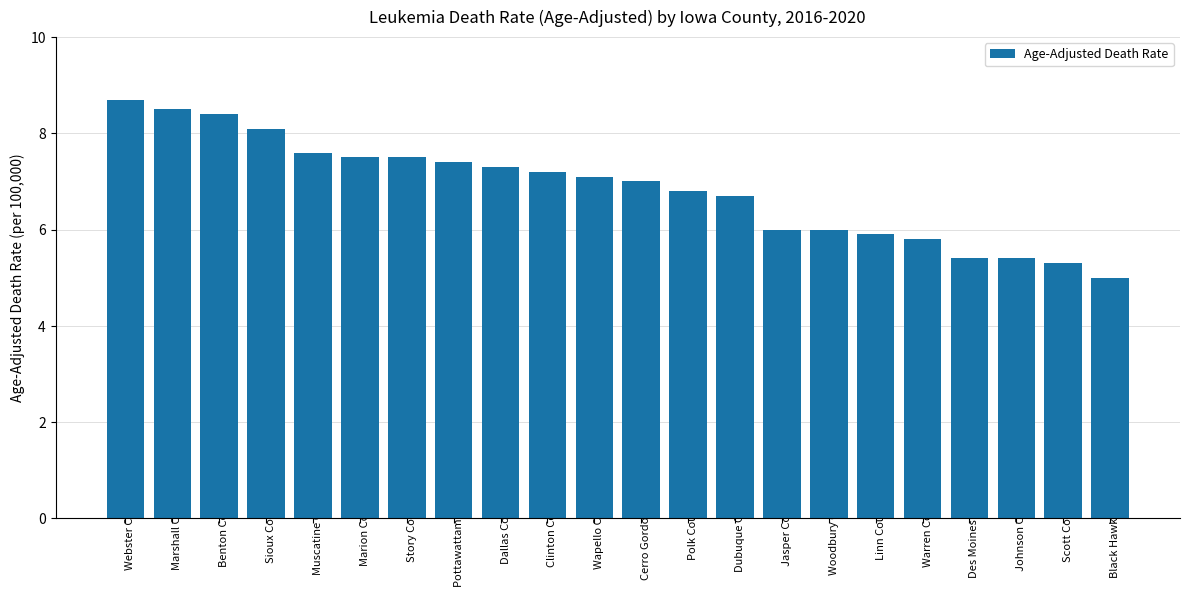

What is the label of the 22nd bar from the left?

Black Hawk County